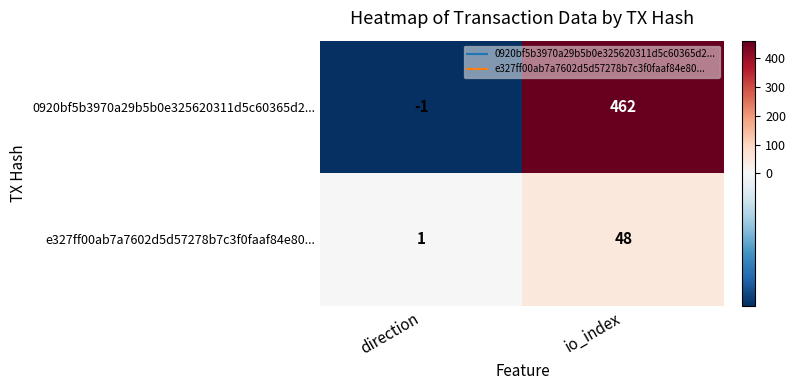

What is the difference between the maximum and minimum values in the 0920bf5b3970a29b5b0e325620311d5c60365d2... series?

463